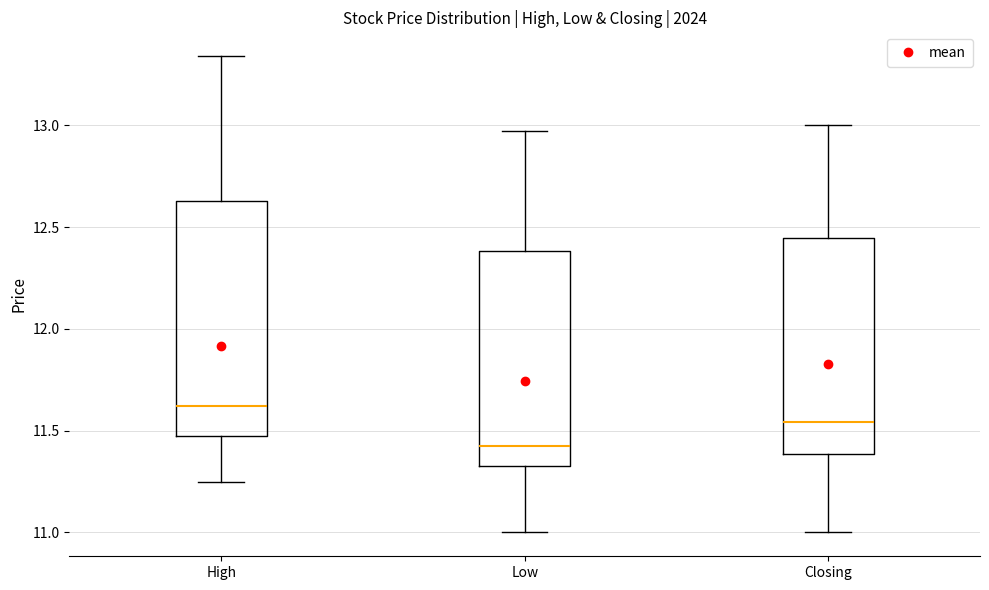

Reading left to right, transcribe this box plot: for each box, give where its median line is, the range the box spans, and where its two whiskers end, as read against the y-axis. The values are not printed on the chart, so give them approximately, as read against the axis.

High: median 11.60, box 11.50 to 12.65, whiskers 11.25 to 13.35
Low: median 11.45, box 11.35 to 12.40, whiskers 11.00 to 12.95
Closing: median 11.55, box 11.40 to 12.45, whiskers 11.00 to 13.00